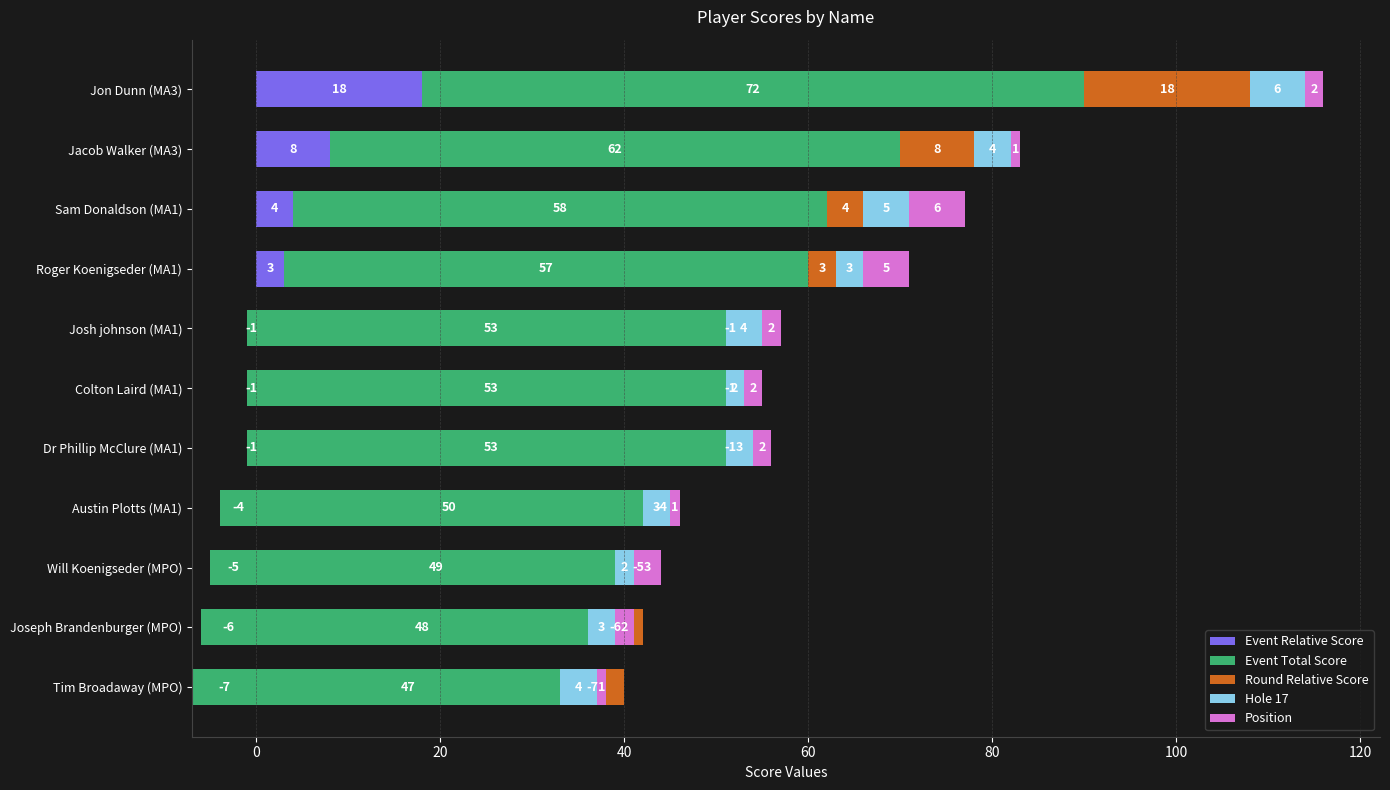

What is the maximum value shown in the chart?

72